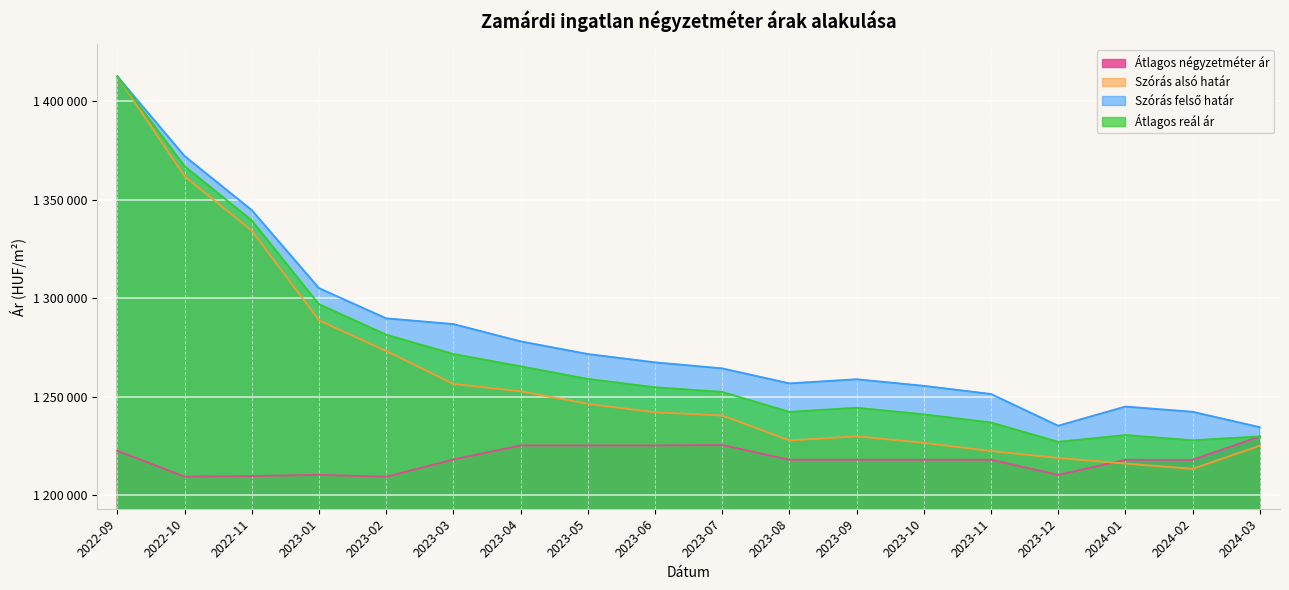

List the series in order of their overall mean, highest first.

Szórás felső határ, Átlagos reál ár, Szórás alsó határ, Átlagos négyzetméter ár